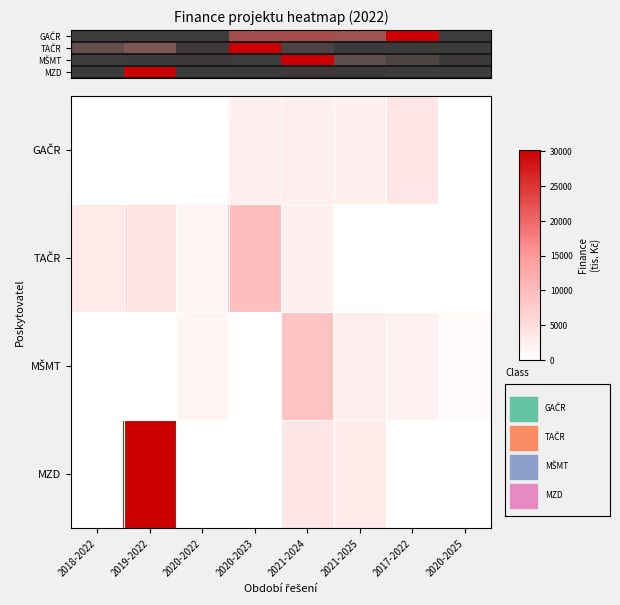

How many values in GAČR are above zero?

4